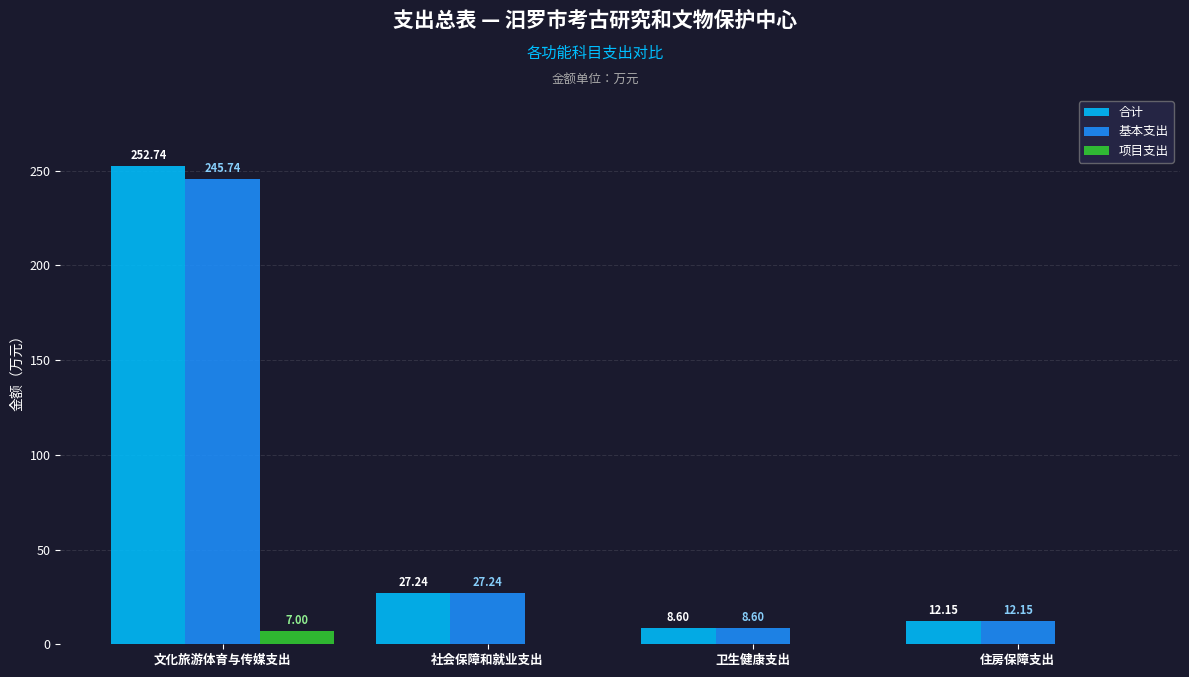

Which series has the largest total across all categories?

合计